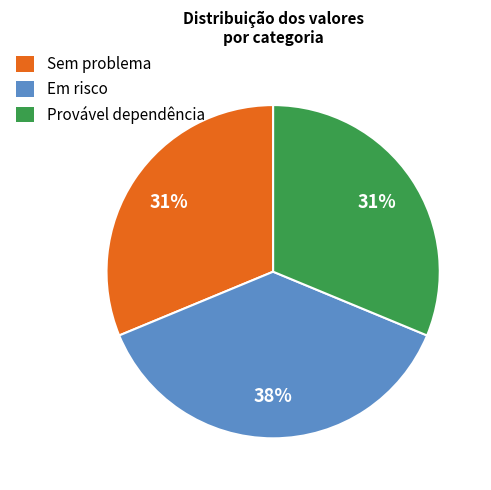

Is there a majority slice in this chart?

No